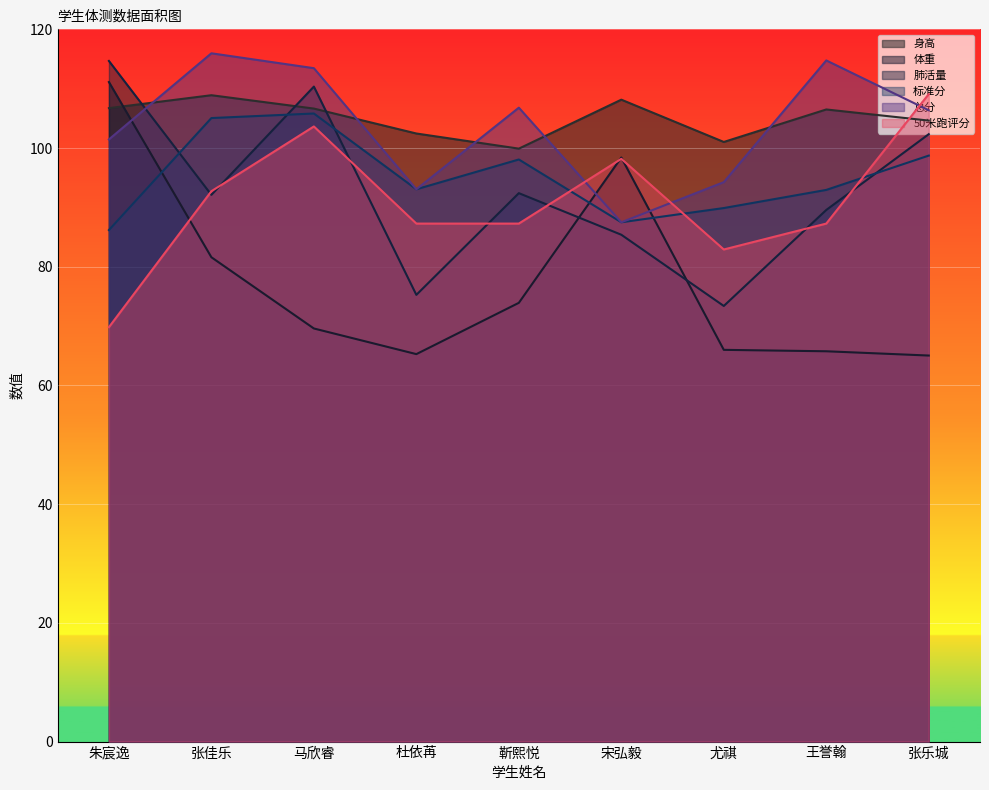

What is the difference between the highest and lowest values at 王誉翰?

49.0